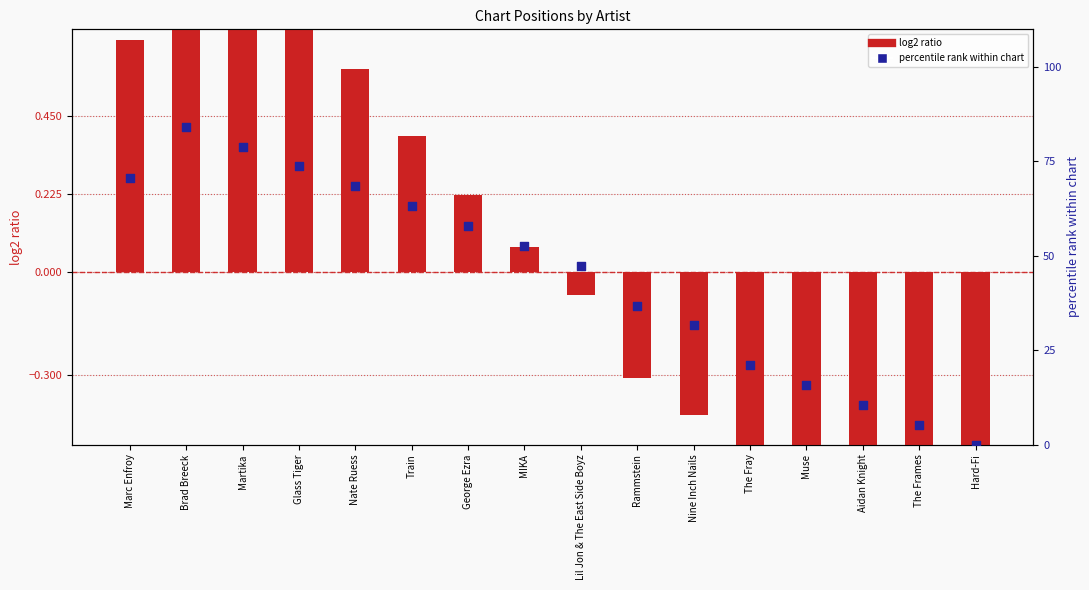

Is the value of log2 ratio (position vs mean) at Glass Tiger greater than the value of percentile rank within chart at Marc Enfroy?

No